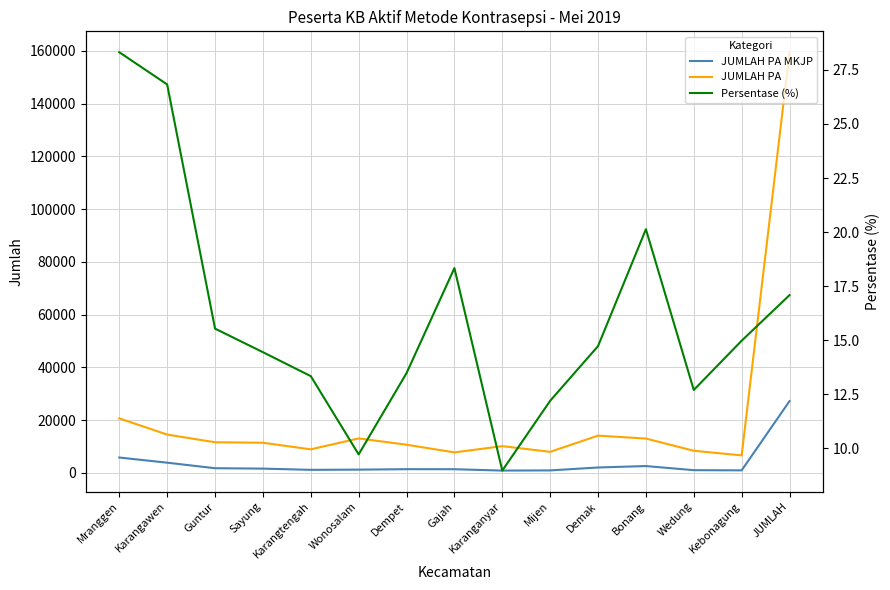

What value does the Persentase (%) series have at Wedung?

12.7